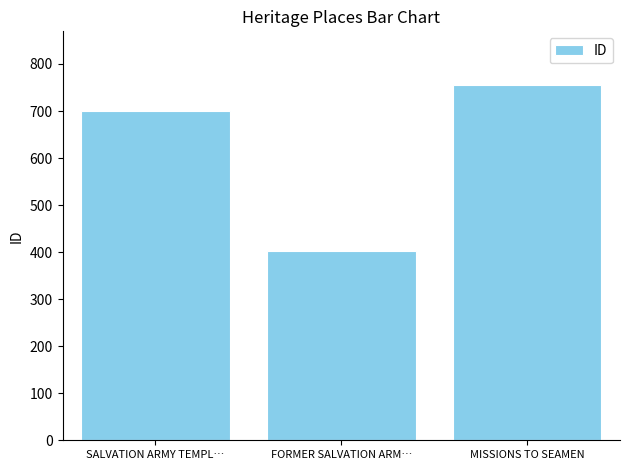

What is the label of the 3rd bar from the left?

MISSIONS TO SEAMEN